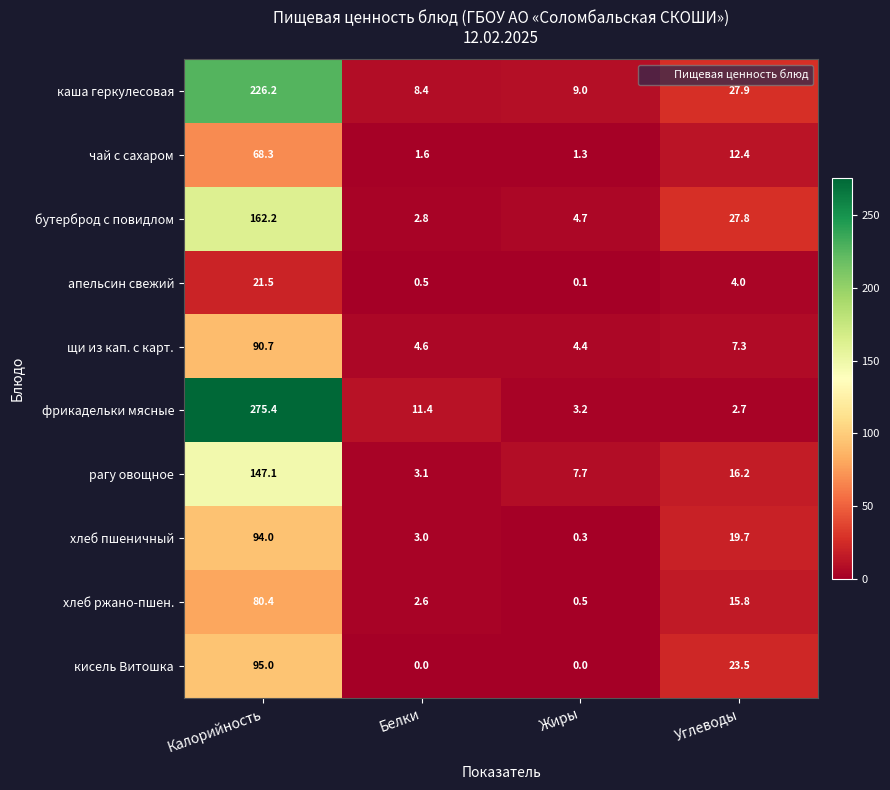

The value of каша геркулесовая at Калорийность is 226.2. True or false?

True